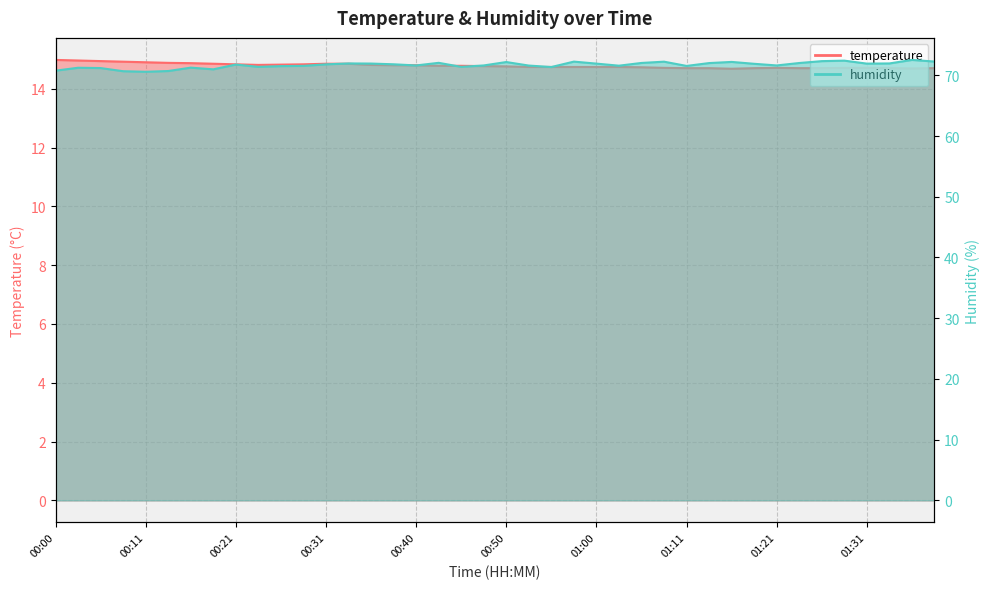

True or false: humidity and temperature cross at least once.

False